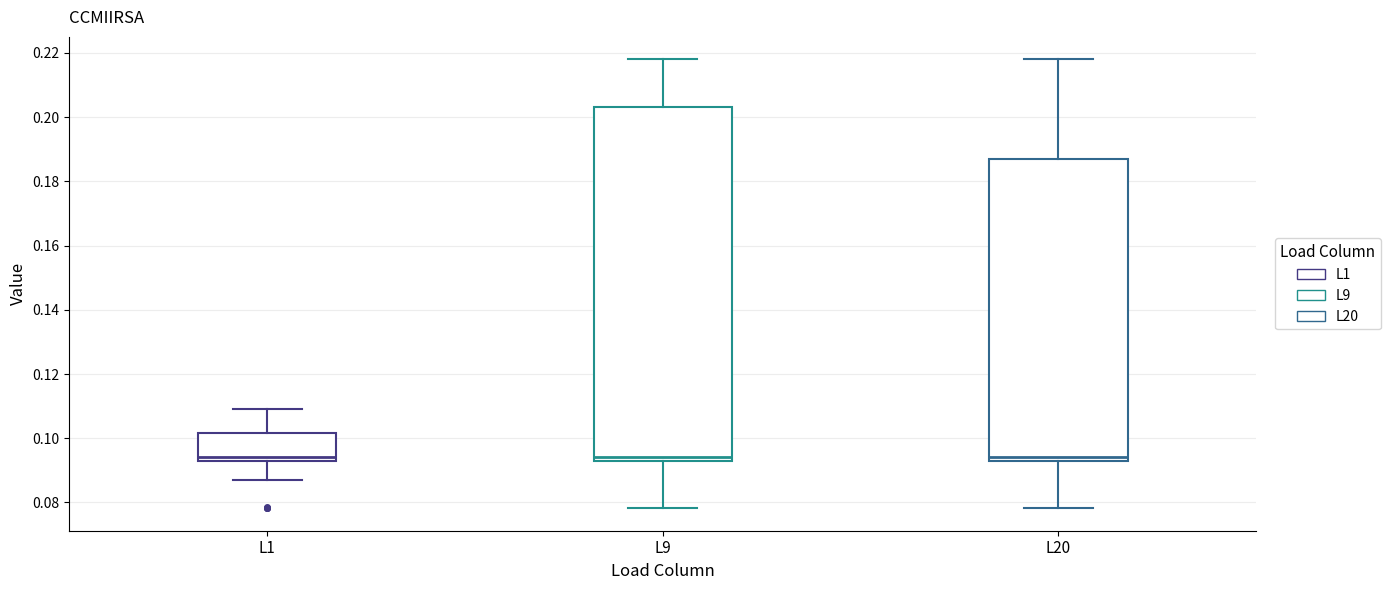

Comparing the boxes themselves (not the whiskers), which one is the tallest?

L9